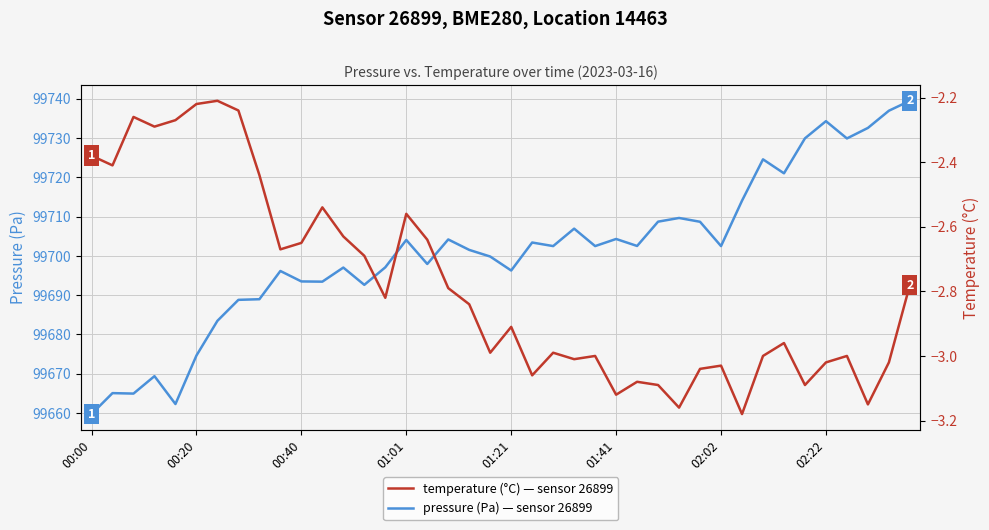

Which category has the lowest value in the pressure (Pa) series?

00:00